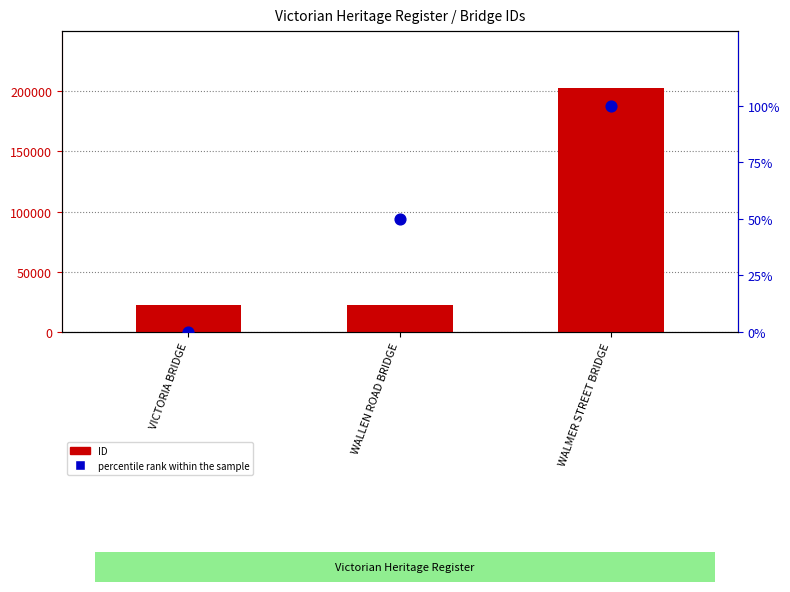

Is the value of ID at VICTORIA BRIDGE greater than the value of percentile rank within the sample at VICTORIA BRIDGE?

Yes